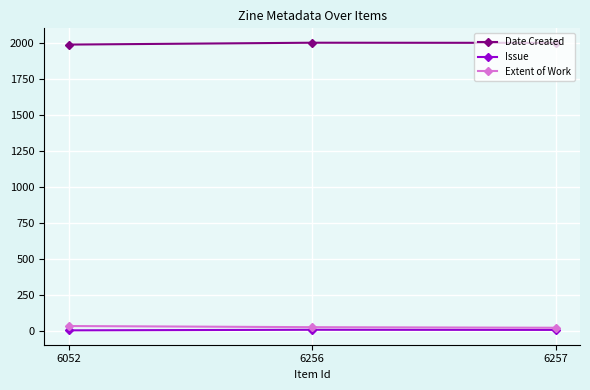

At how many categories does at least one series exceed 447?

3